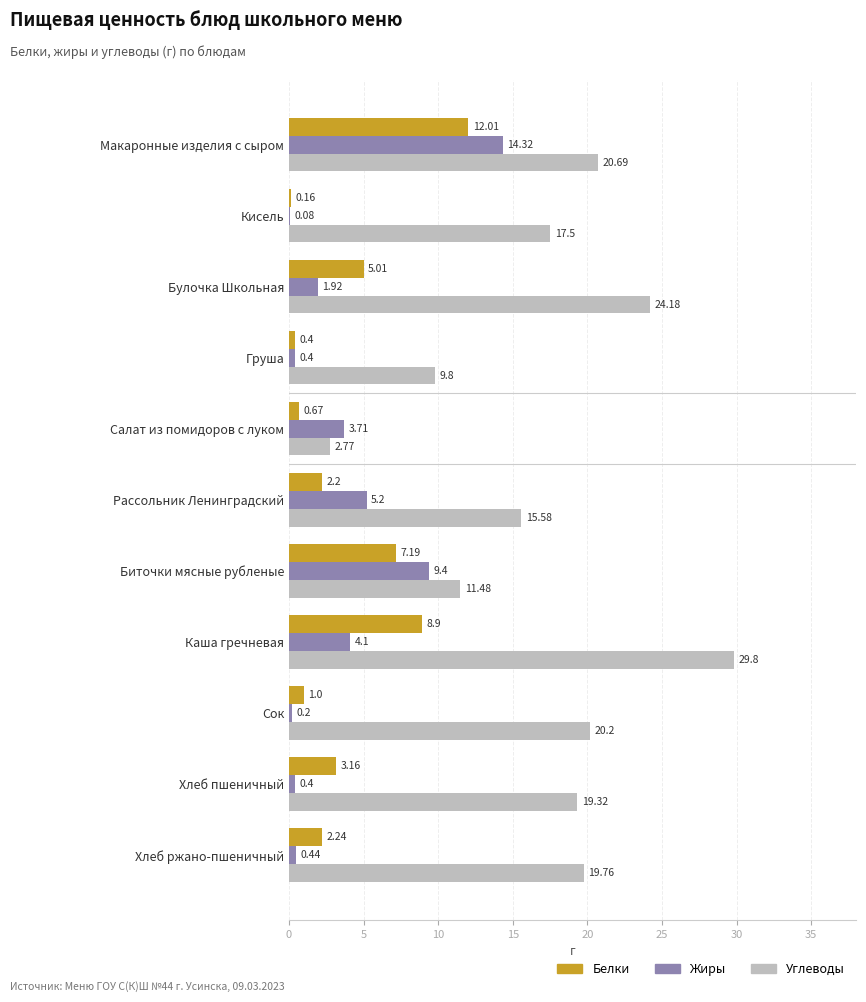

How many data points in Углеводы are above 19?

6